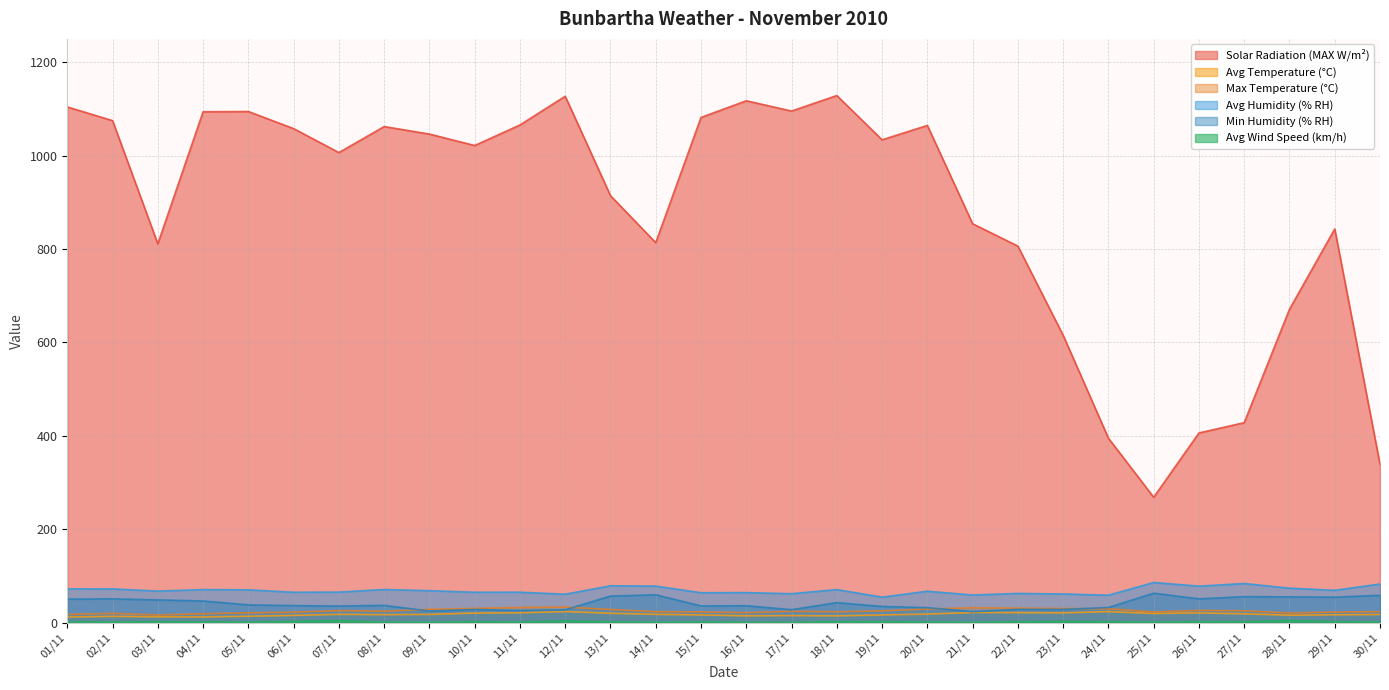

Rank the categories by Avg Humidity (% RH) value from lowest to highest.

19/11, 24/11, 21/11, 12/11, 23/11, 17/11, 22/11, 15/11, 16/11, 06/11, 10/11, 11/11, 07/11, 20/11, 03/11, 09/11, 29/11, 05/11, 04/11, 18/11, 08/11, 02/11, 01/11, 28/11, 26/11, 14/11, 13/11, 30/11, 27/11, 25/11